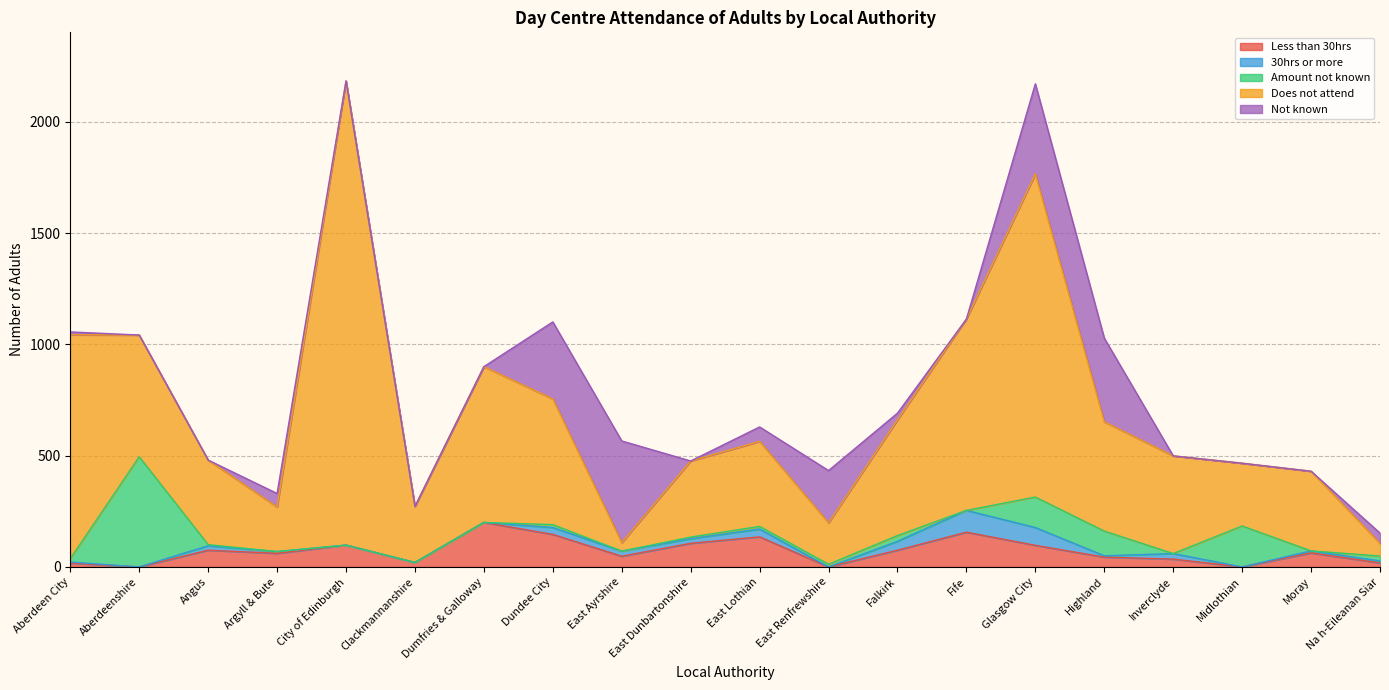

Reading right to left, extract all data points from this chart.

Less than 30hrs: 18	63	0	35	44	97	156	75	0	135	106	48	146	200	20	98	61	75	0	17
30hrs or more: 9	9	0	25	6	80	98	40	0	35	21	23	31	0	0	0	8	20	0	5
Amount not known: 22	0	184	0	111	137	0	26	12	12	7	0	13	0	0	0	0	5	495	15
Does not attend: 57	358	282	439	491	1452	860	520	186	382	342	38	565	700	252	2086	200	380	547	1006
Not known: 46	0	0	0	376	405	0	30	235	65	0	457	346	0	0	0	61	0	0	13